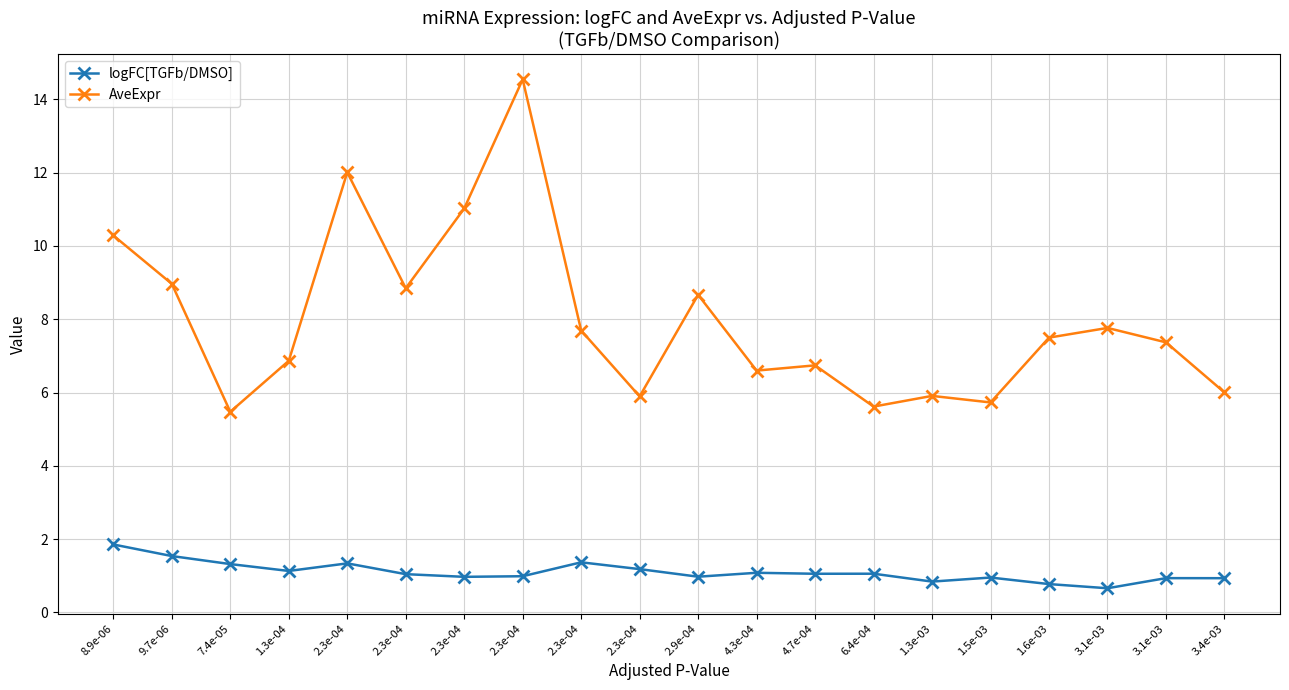

What is the value of the logFC[TGFb/DMSO] point at the 6th from the left?

1.3